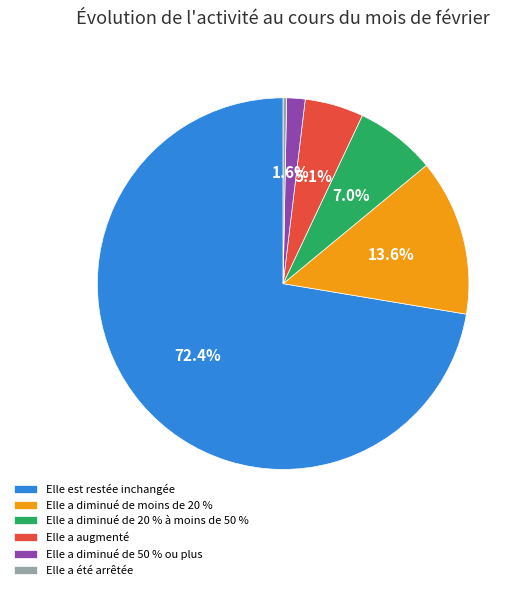

Which category has the smallest portion of the pie?

Elle a été arrêtée